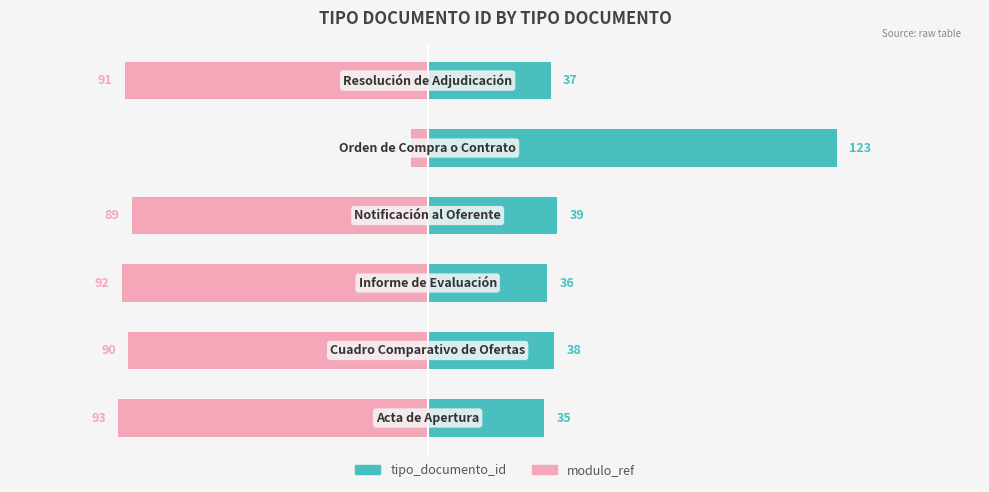

True or false: tipo_documento_id has a value of 50 at 5.

False